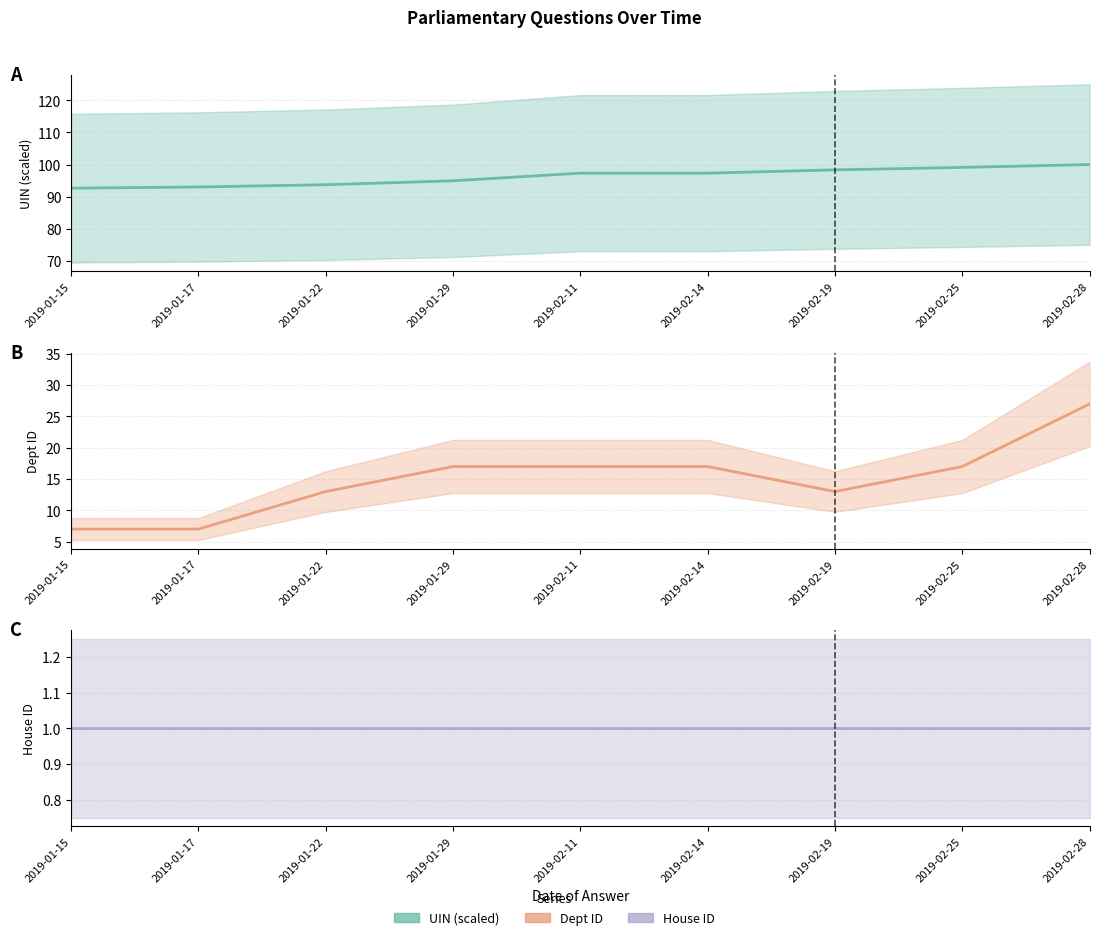

What is the highest value of the House ID series?

1.0